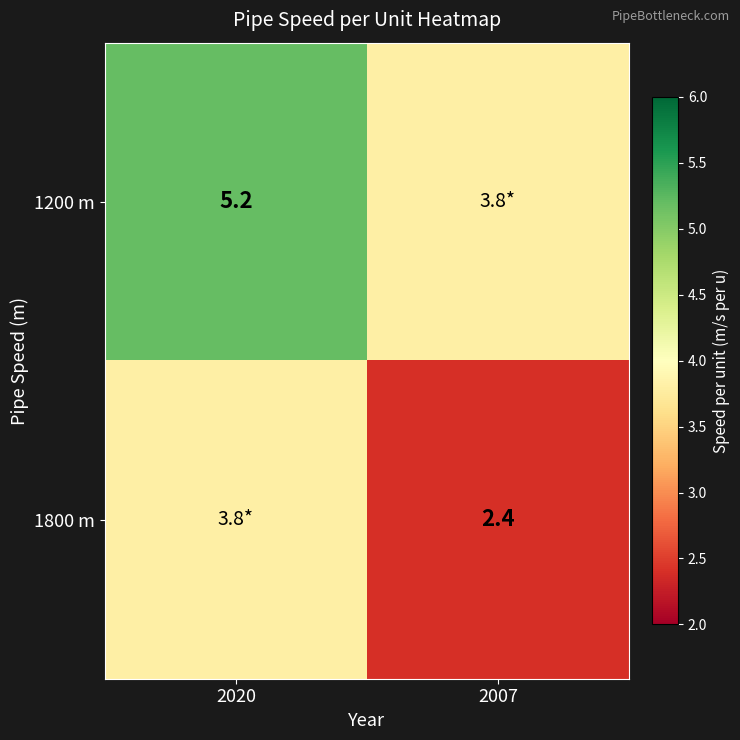

What is the spread (max minus min) of values at 2007?

1.4